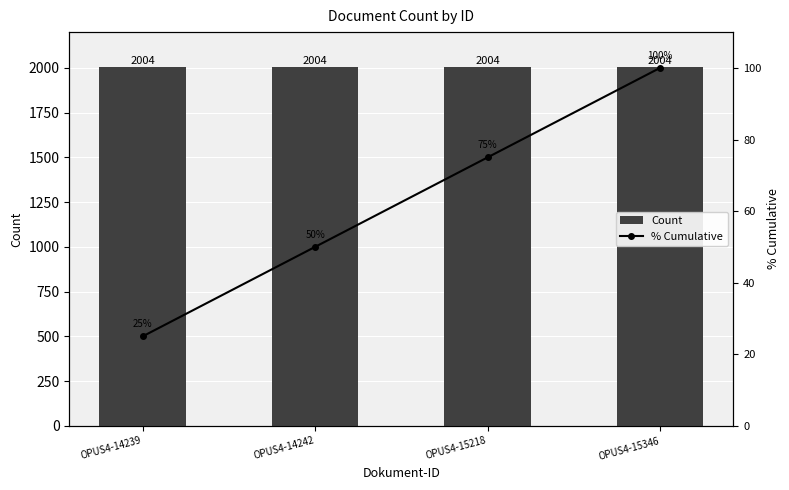

What are all the series names shown in the legend?

Count, % Cumulative